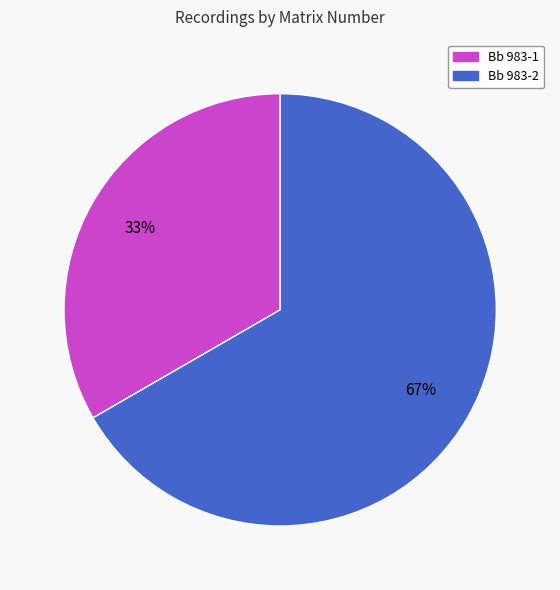

Approximately how many times larger is the value at Bb 983-1 compared to Bb 983-2?

0.5